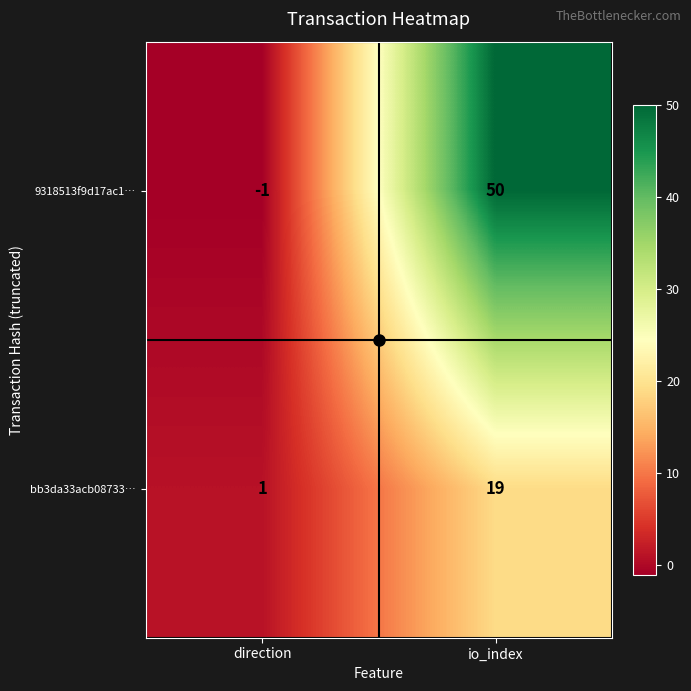

How many values in the 9318513f9d17ac1… series are below 50?

1